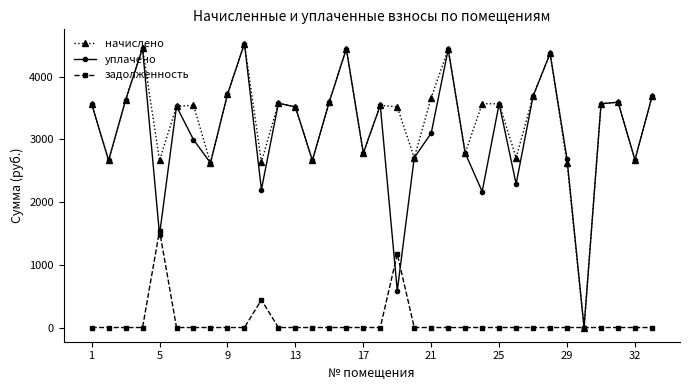

What are all the series names shown in the legend?

начислено, уплачено, задолженность